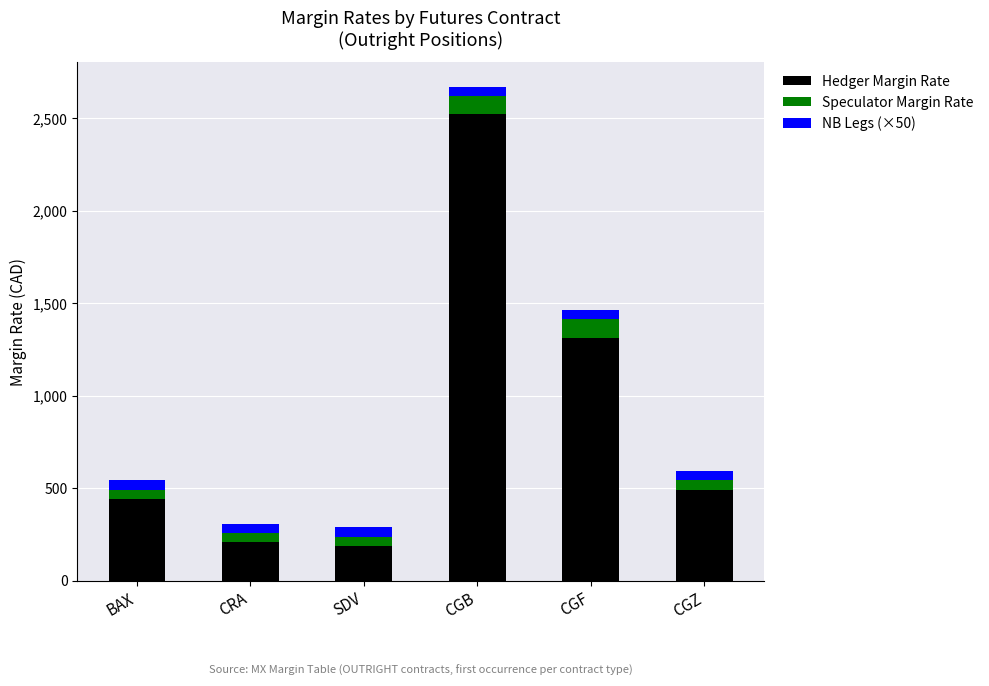

At which category is the sum across all series the highest?

CGB